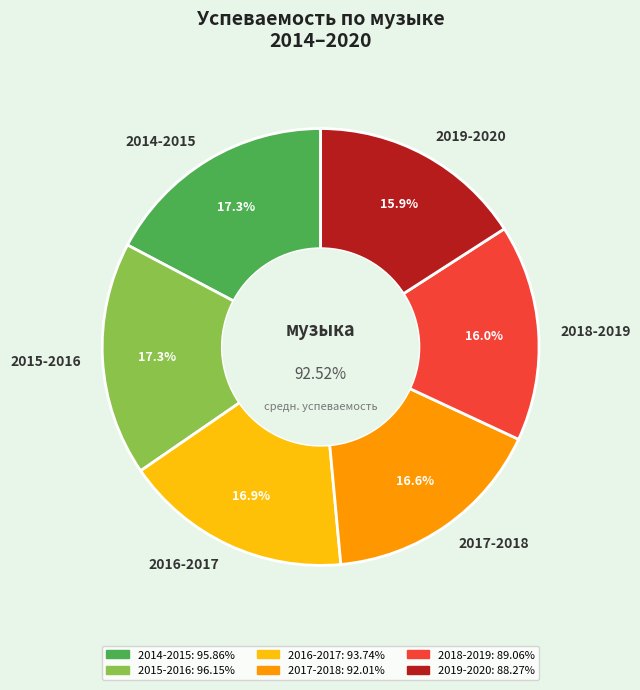

How many slices are in this pie chart?

6